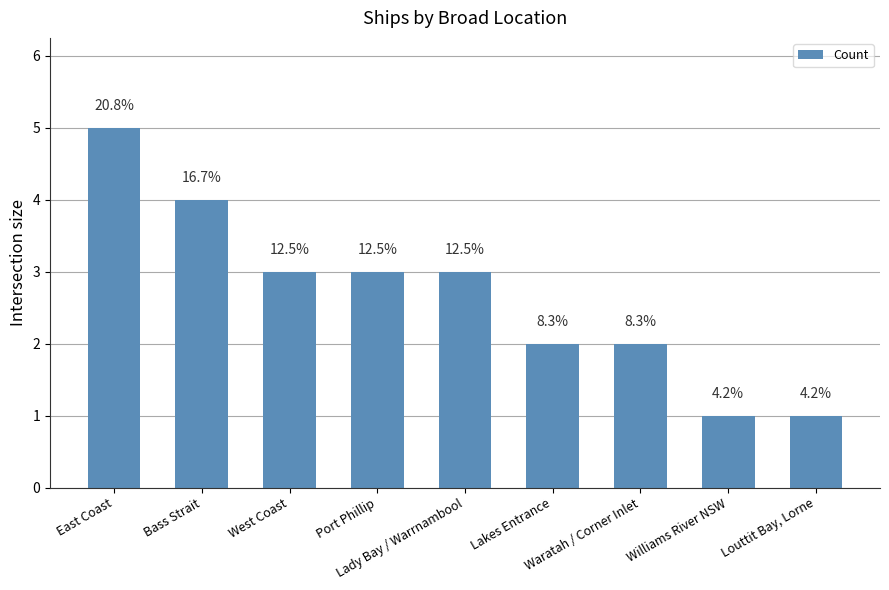

What is the label of the 3rd bar from the right?

Waratah / Corner Inlet